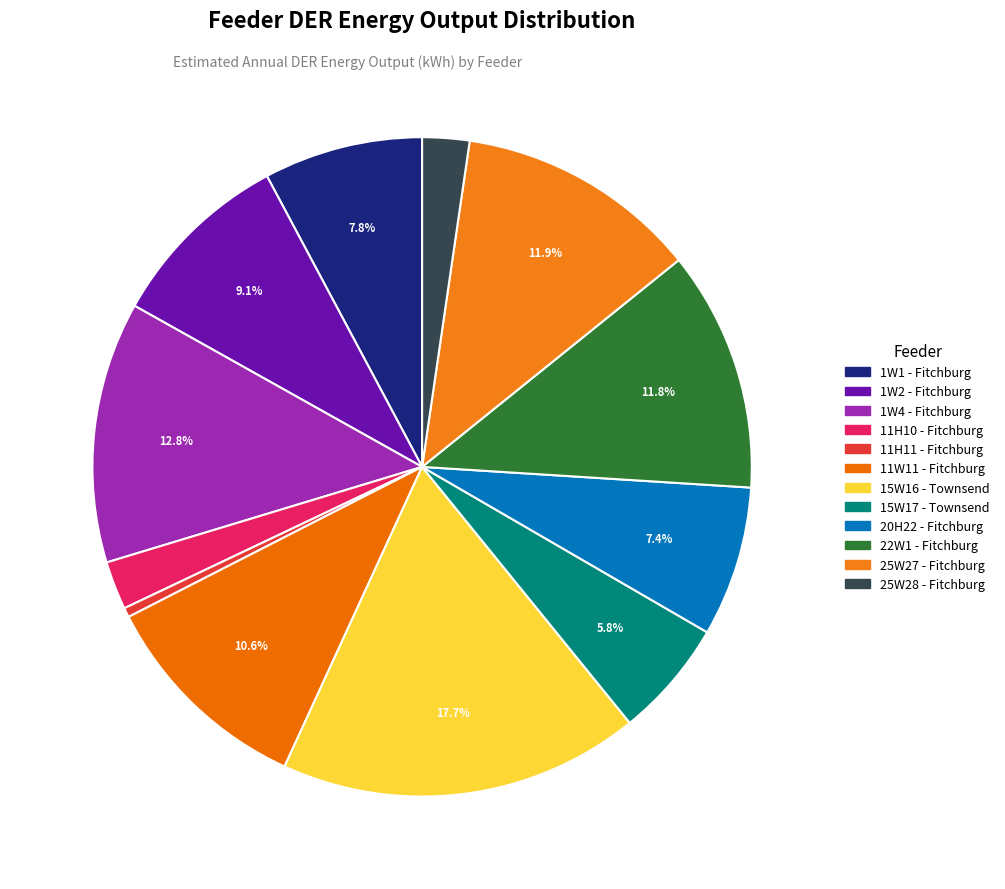

To the nearest percent, what is the combined percentage of 1W1 - Fitchburg and 22W1 - Fitchburg?

20%